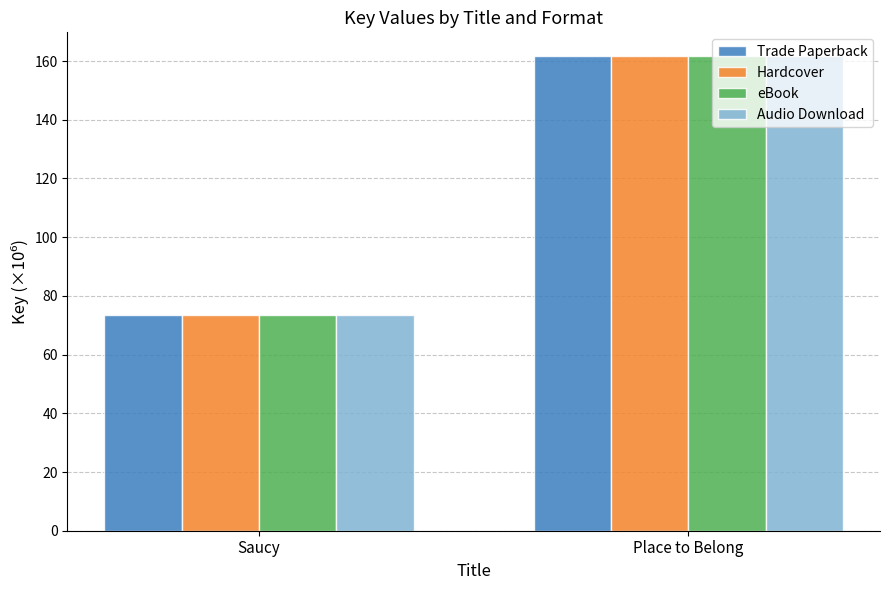

Count the number of categories in the chart.

2